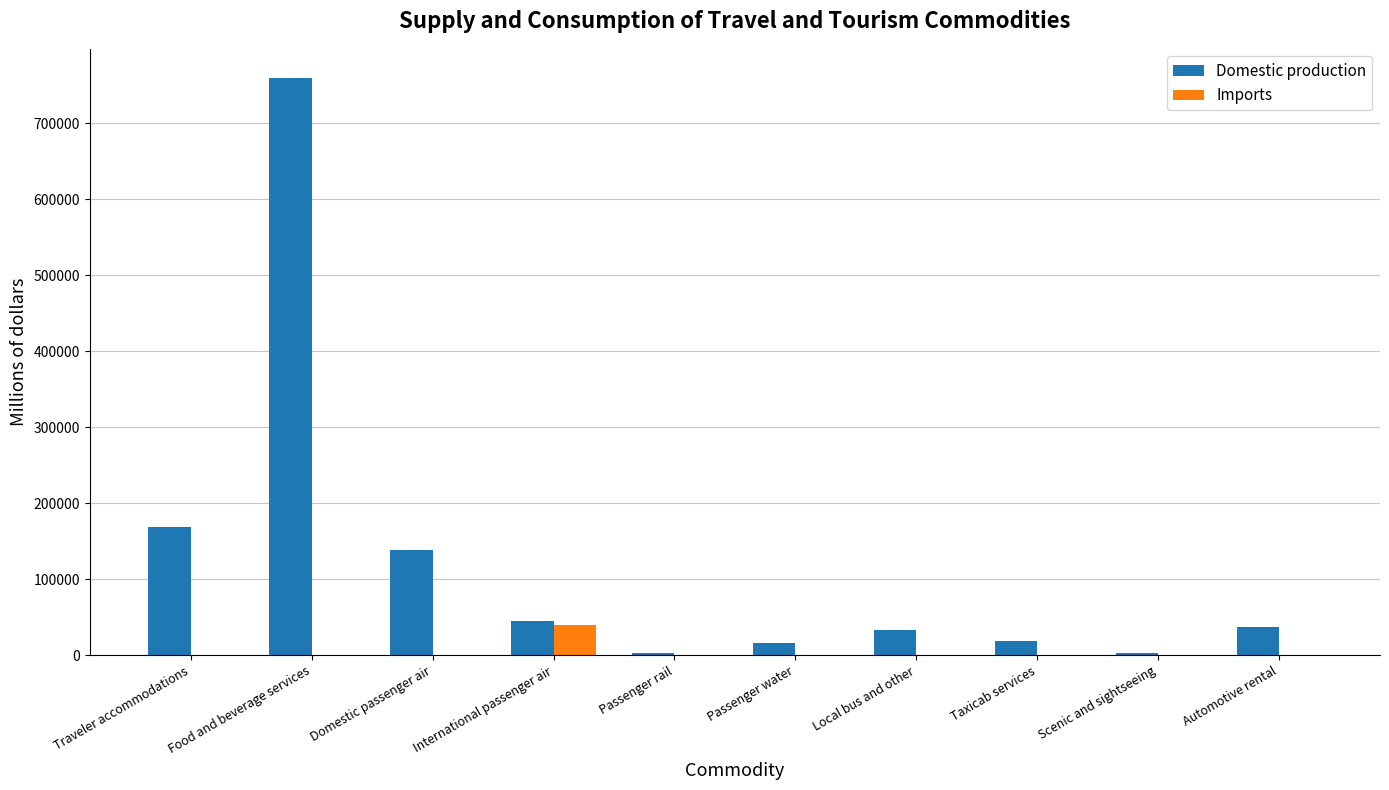

What is the maximum value for Imports?

40143